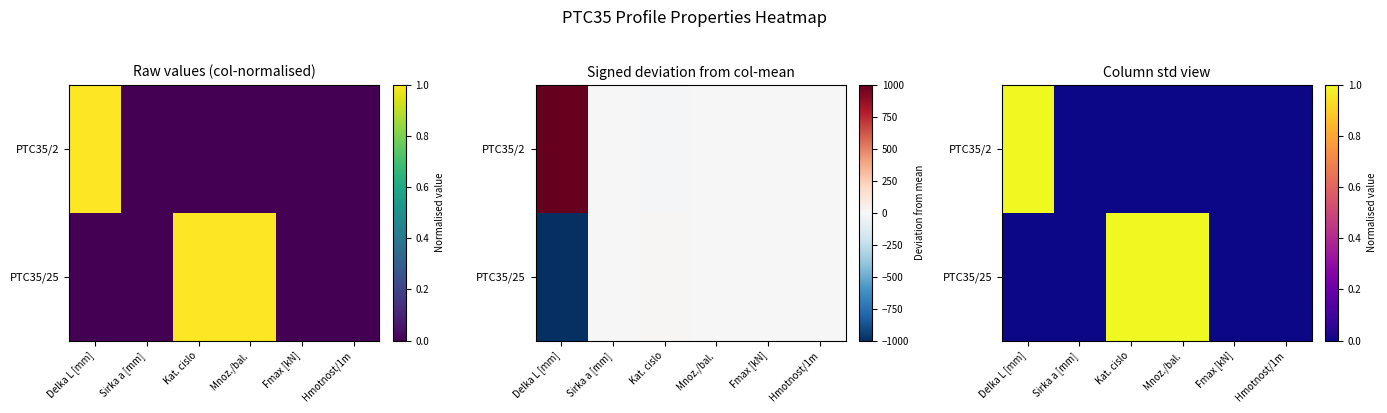

The value of PTC35/2 at Fmax [kN] is 1. True or false?

False